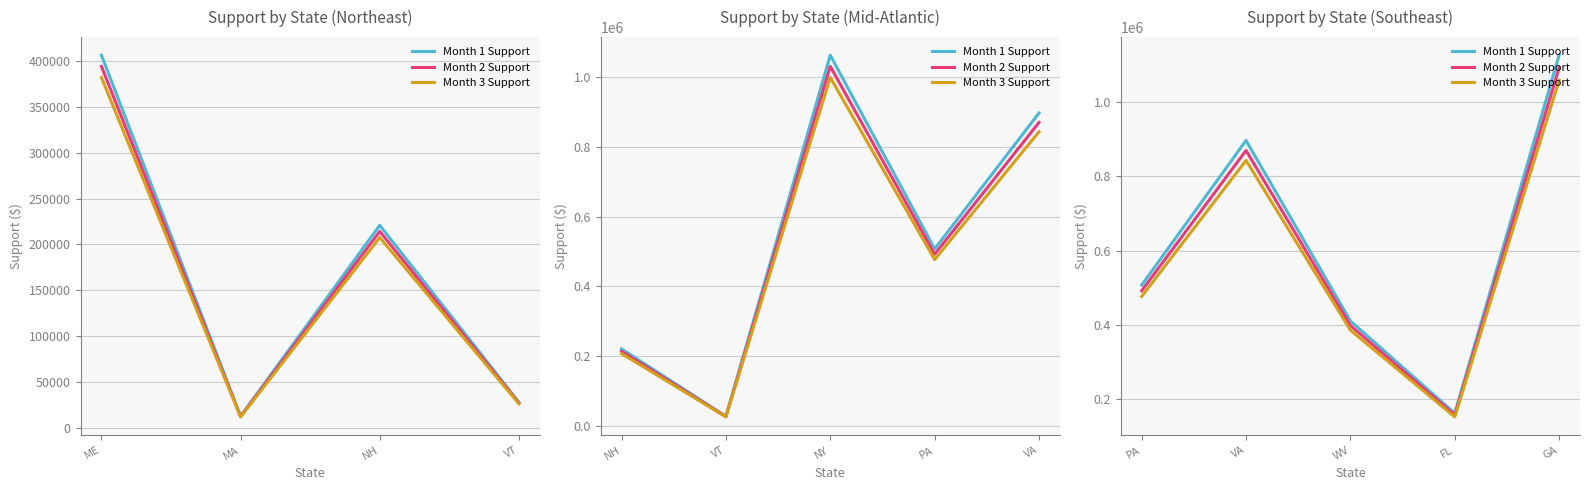

In Month 2 Support, how many points are lower than both neighbors (excluding endpoints)?

1